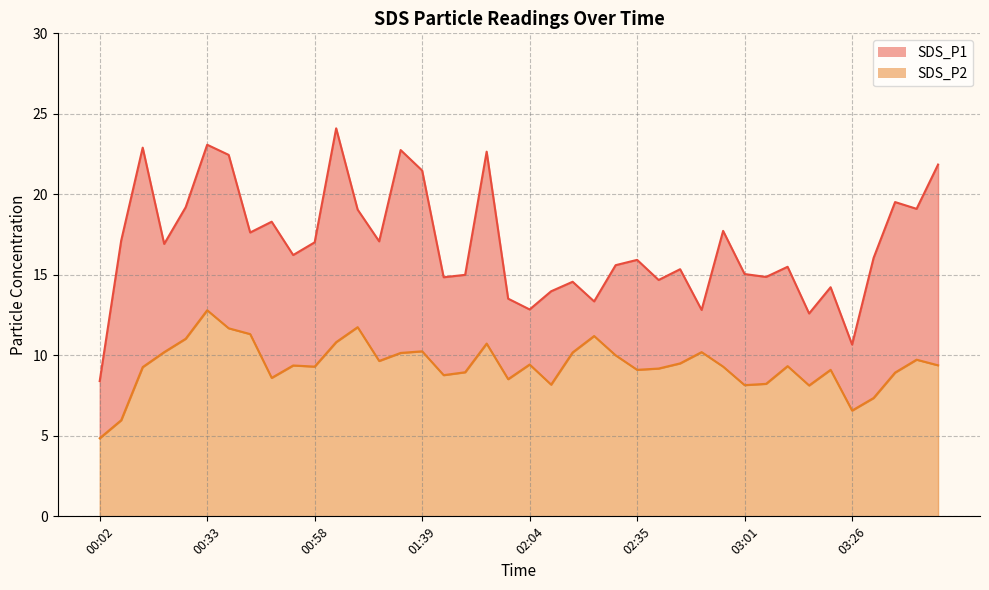

At which category does SDS_P2 reach its first local peak?

00:33